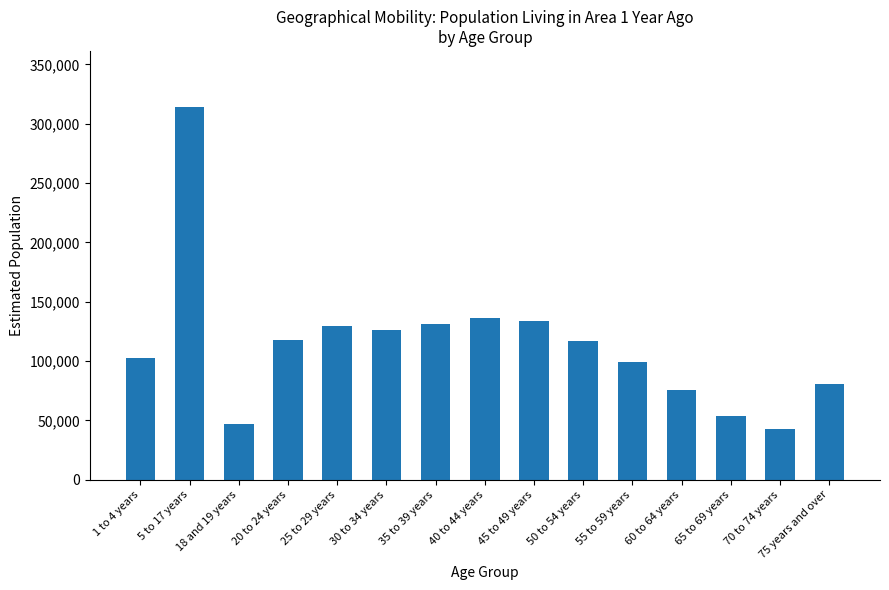

Is it true that the value at 18 and 19 years is 70709?

False